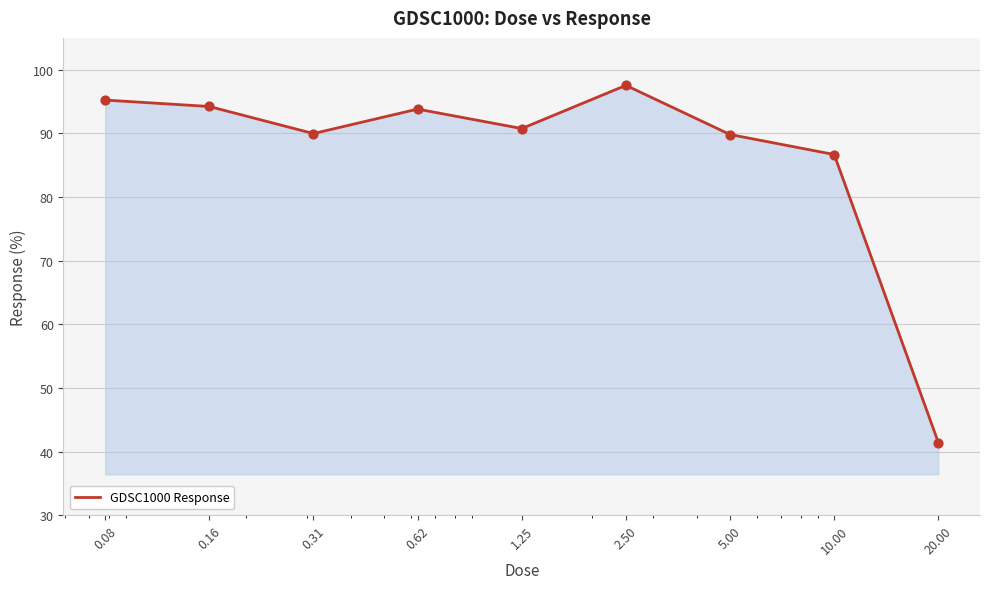

What is the greatest value displayed?

97.5